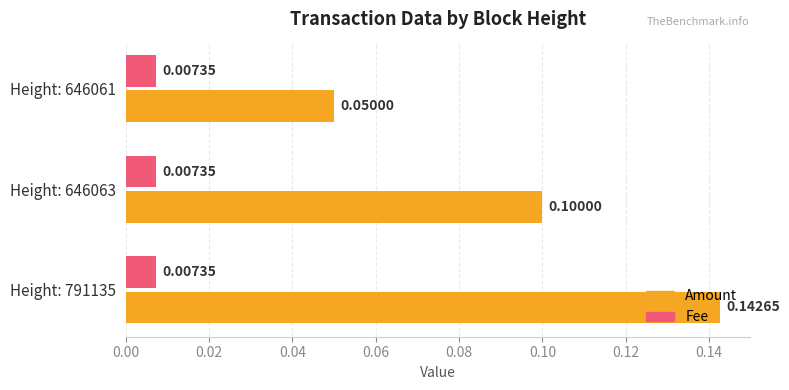

What is the sum of all Amount values?

0.3